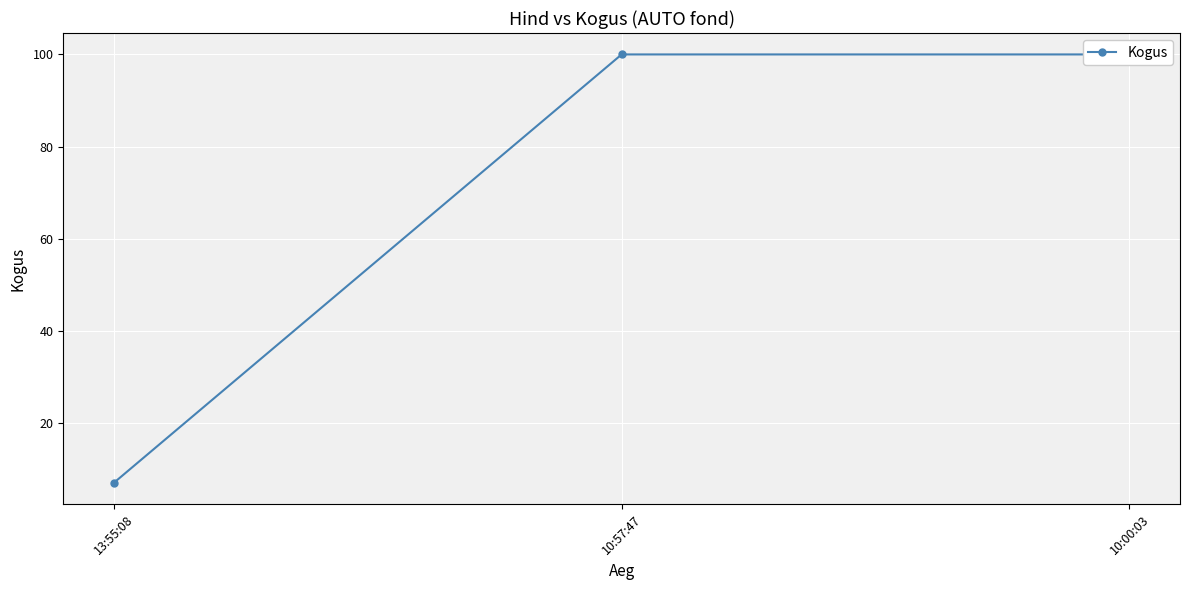

What is the maximum value shown in the chart?

100